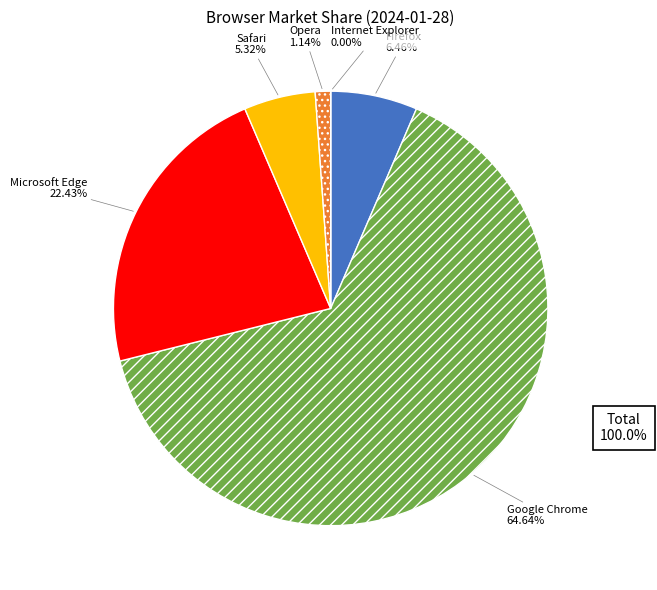

How many segments does this pie chart have?

6